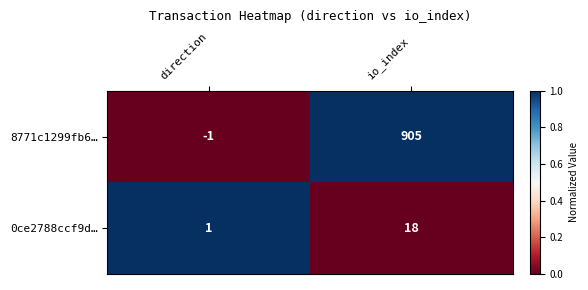

What is the spread (max minus min) of values at io_index?

887